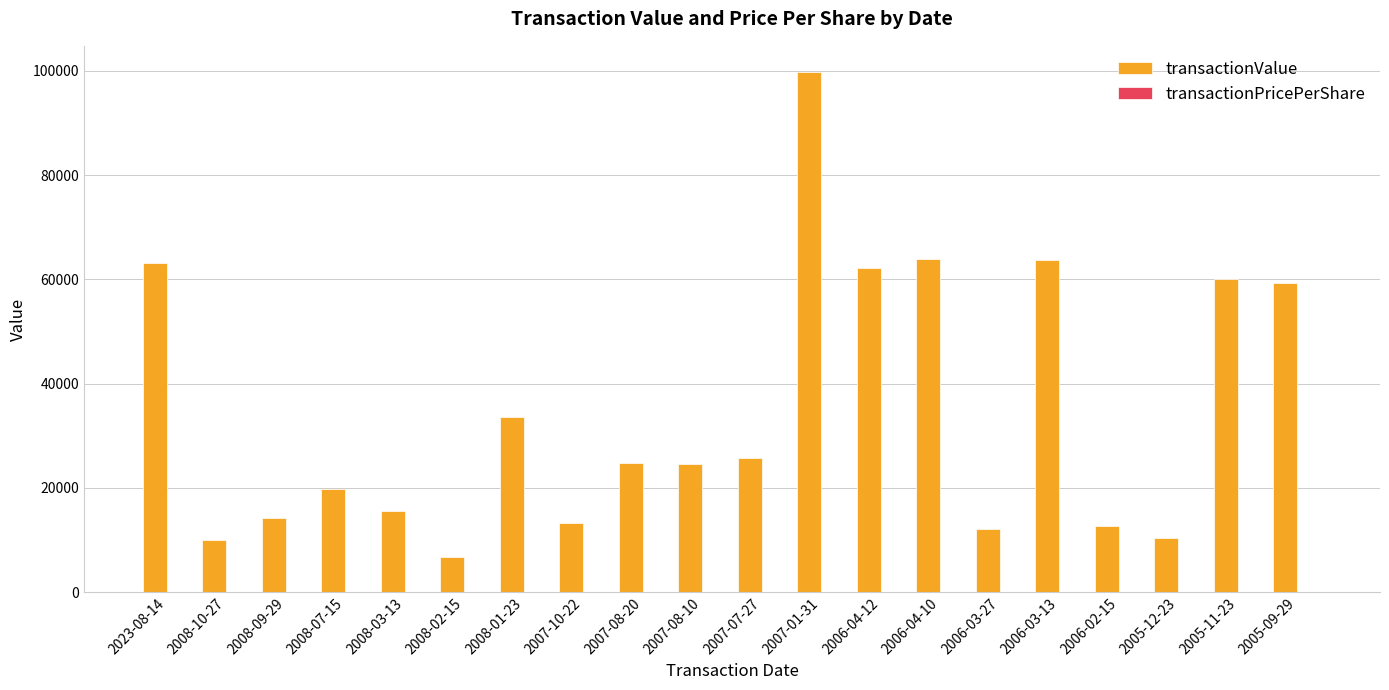

What is the maximum value shown in the chart?

99831.0